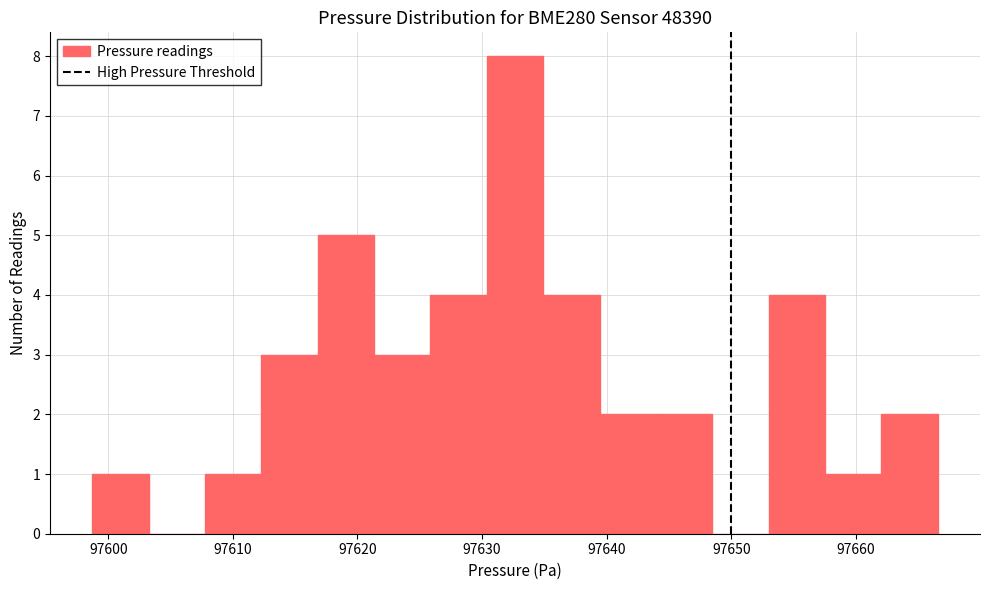

Which range on the x-axis has the tallest bar?

97630 to 97635